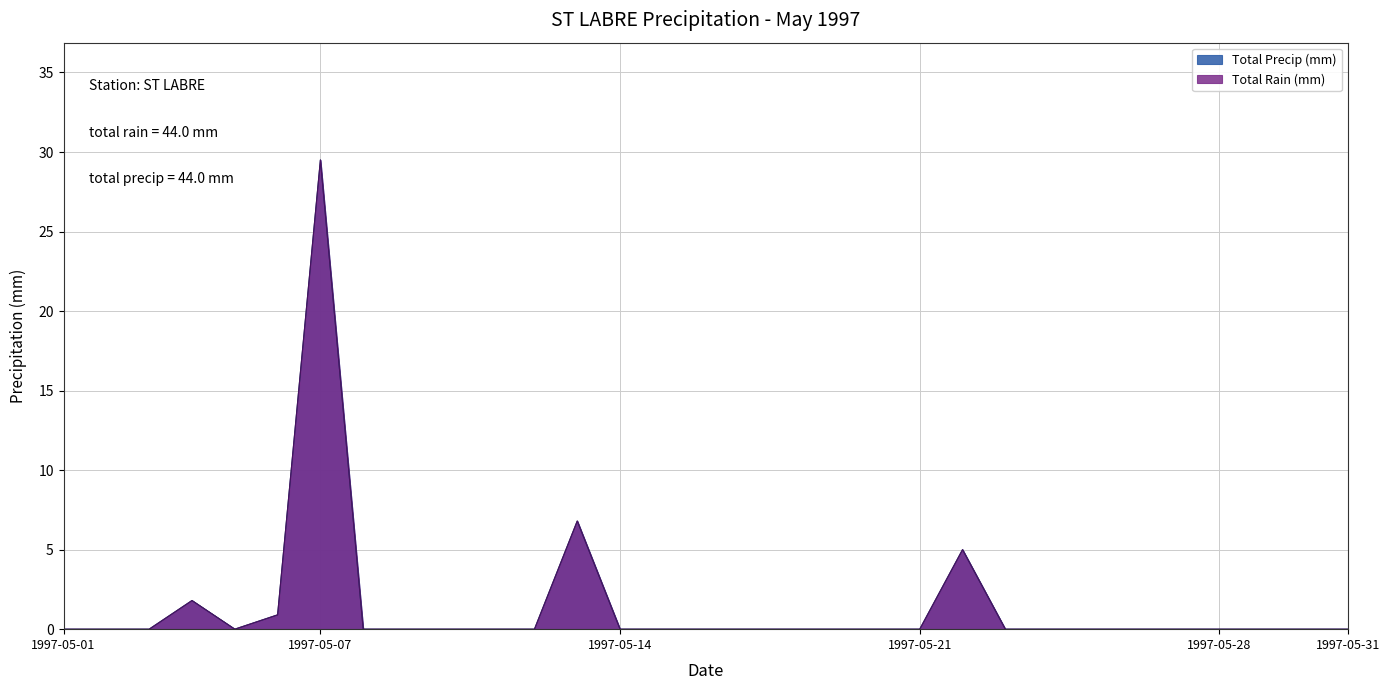

What is the average value of the Total Precip (mm) series?

1.4